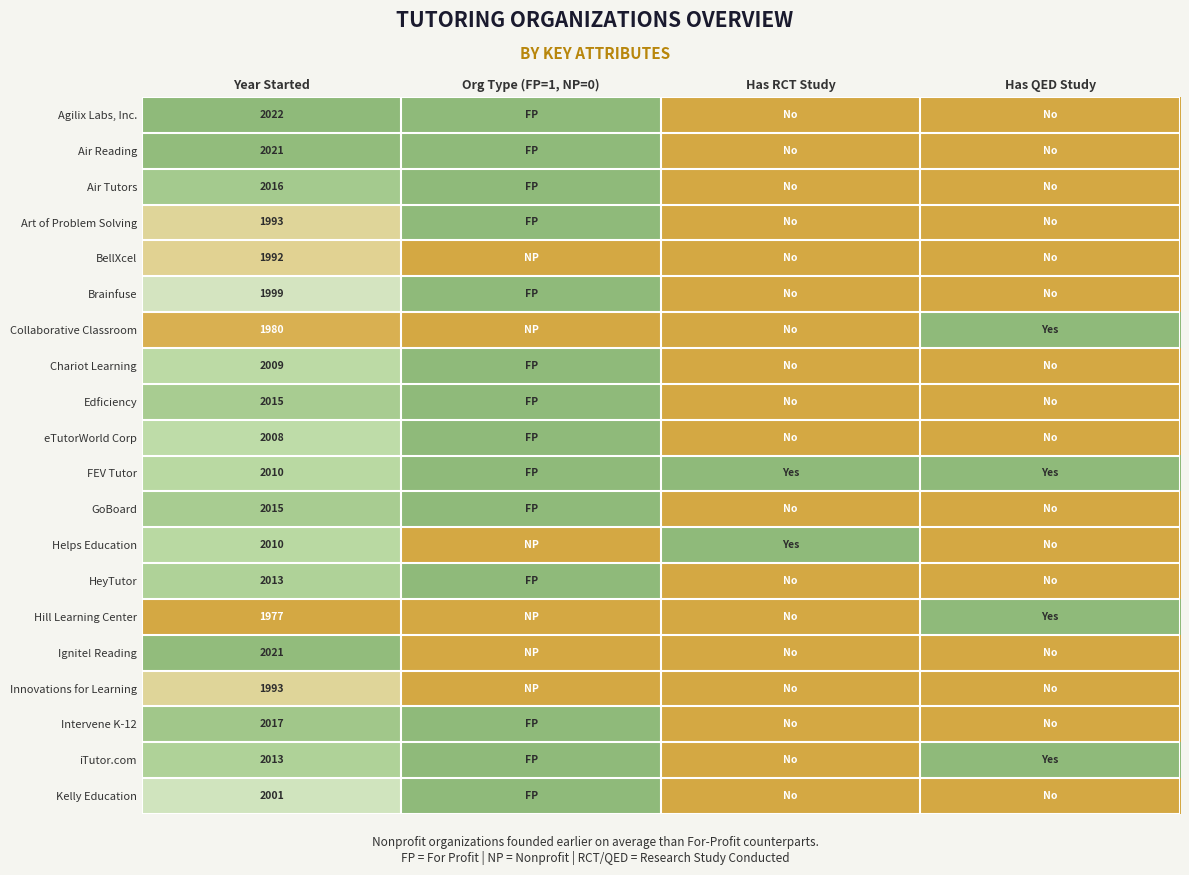

What is the total value across all series at Year Started?

40125